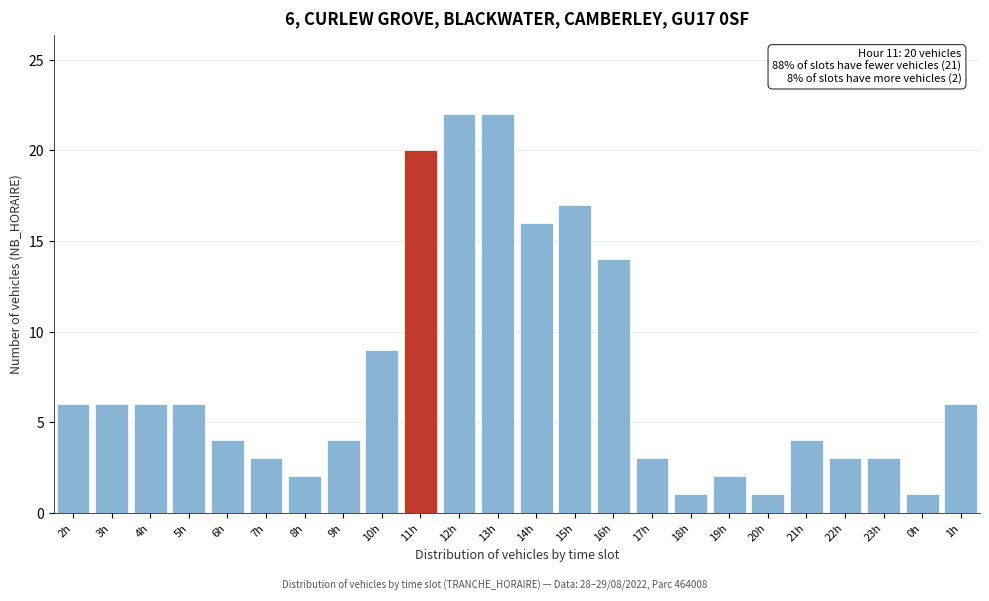

Reading left to right, transcribe all the data shown in this chart.

6	6	6	6	4	3	2	4	9	20	22	22	16	17	14	3	1	2	1	4	3	3	1	6